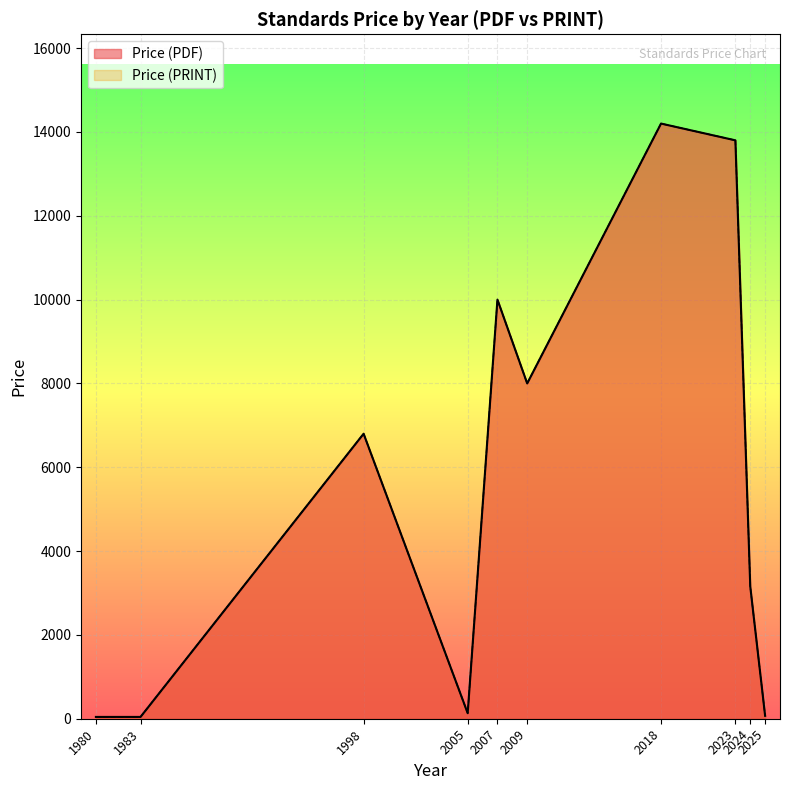

The Price (PRINT) series shows 14200 at 2018. True or false?

True